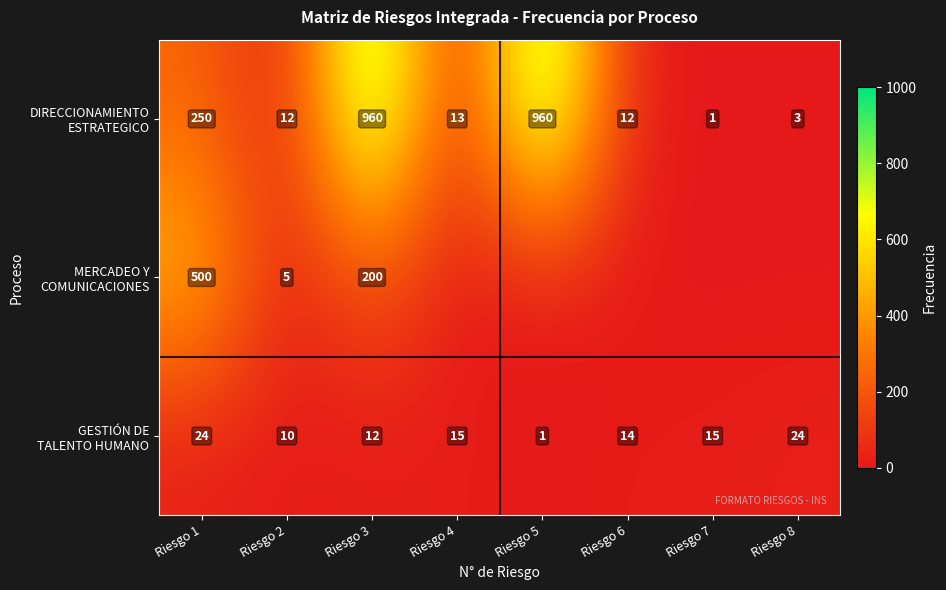

At which category is the sum across all series the highest?

Riesgo 3